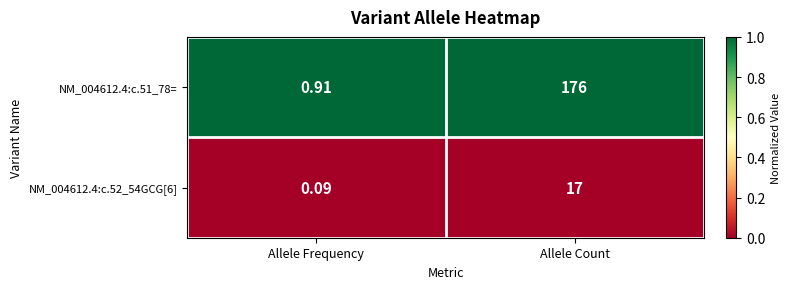

How many data points does each series have?

2